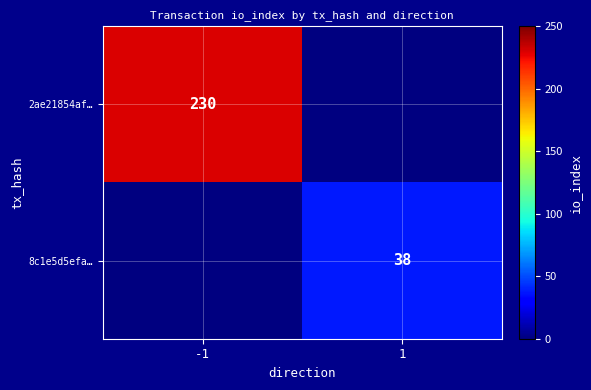

The value of 8c1e5d5efa… at 1 is 55. True or false?

False